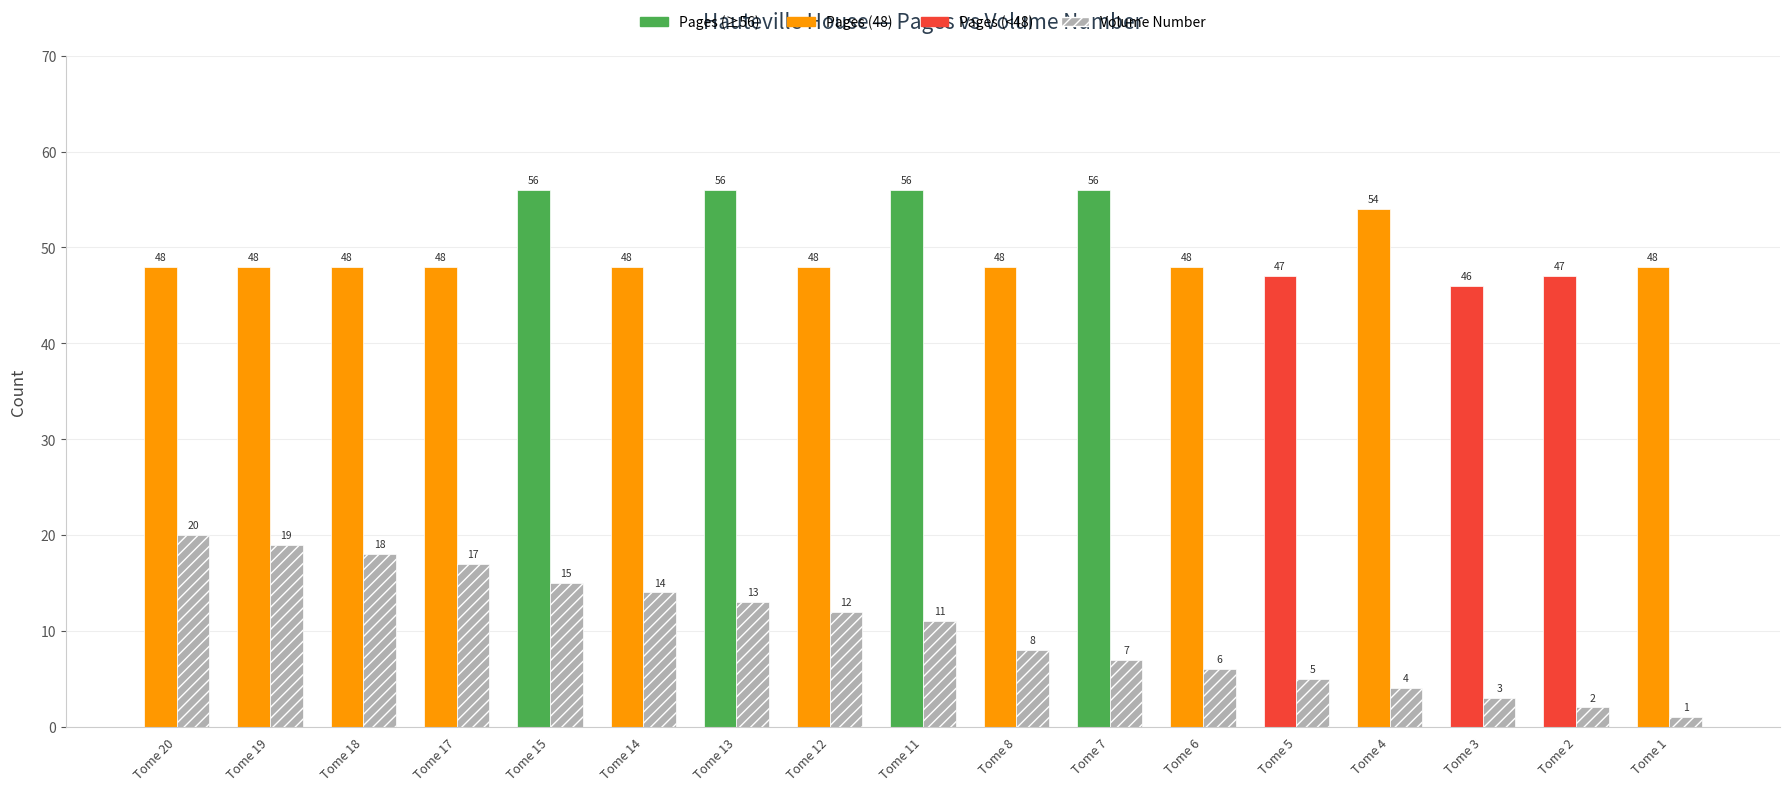

How many bars are there in each group?

2